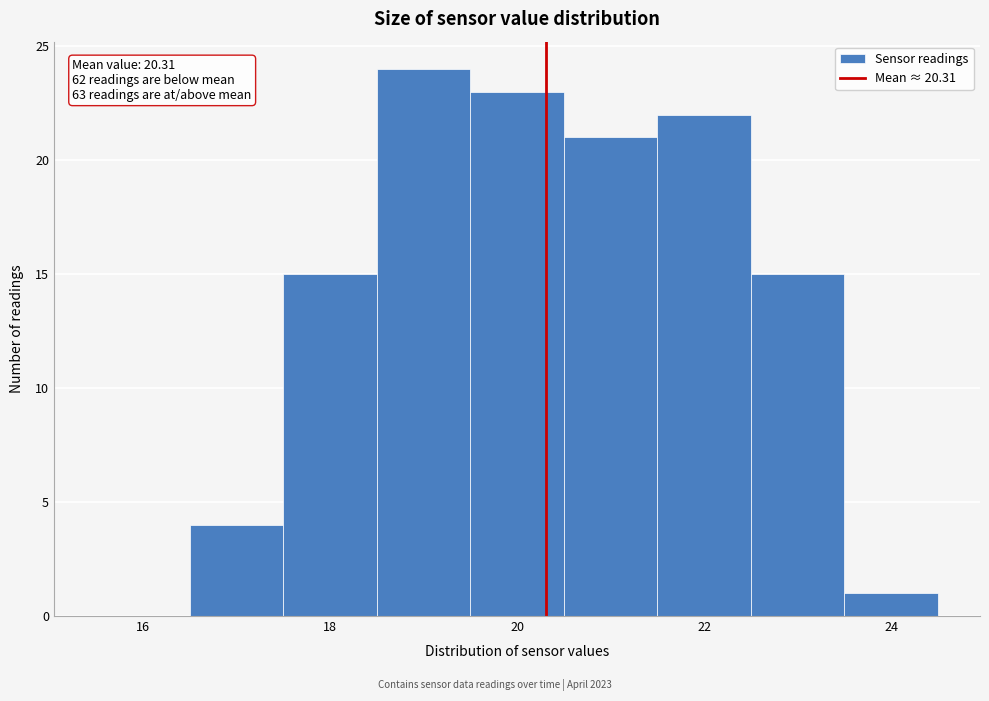

Which range on the x-axis has the tallest bar?

18.5 to 19.5